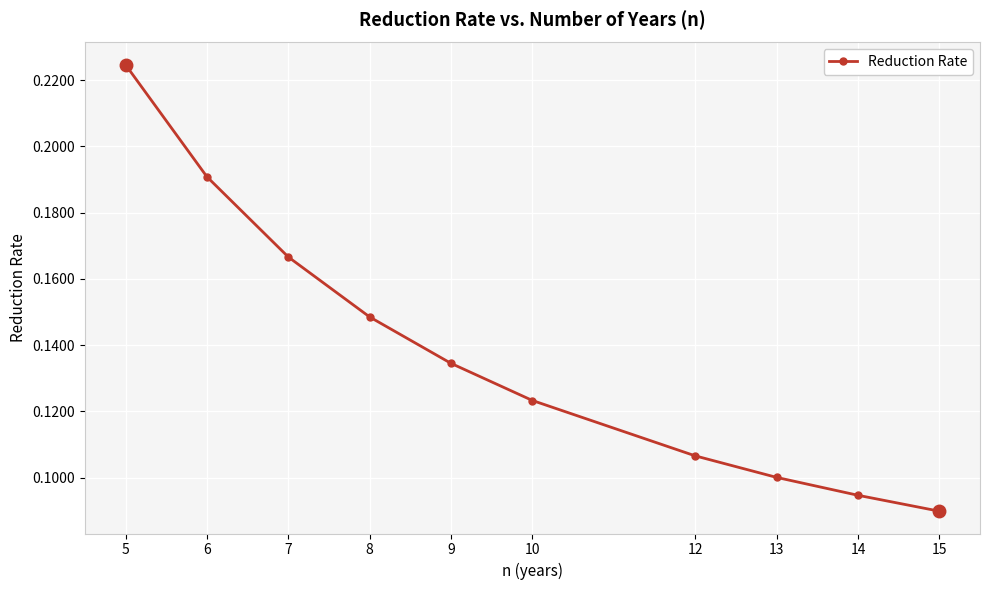

The value at 13 is 0.1. True or false?

True